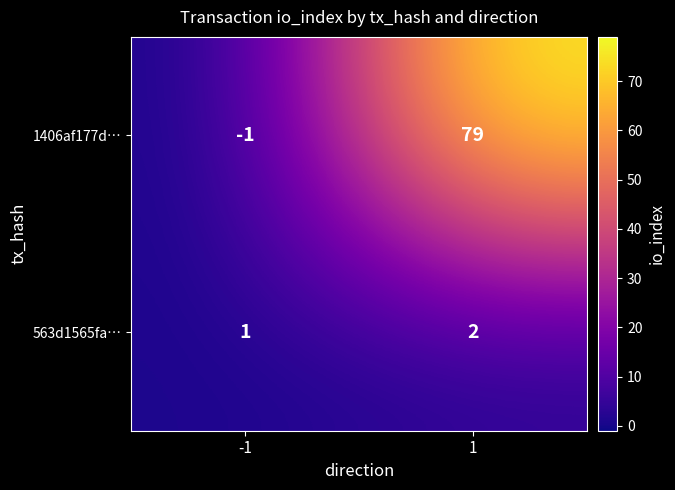

Reading right to left, what are all the values shown in this chart?

1406af177d…: 1=79	-1=-1
563d1565fa…: 1=2	-1=1